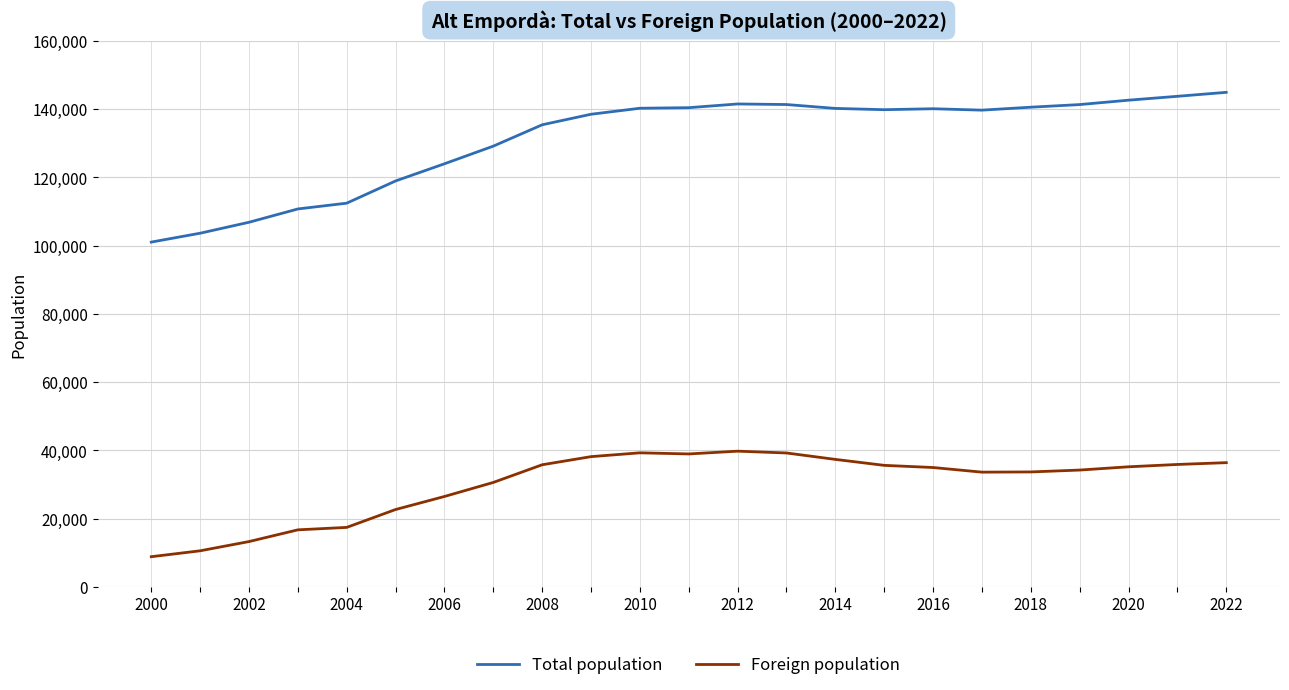

Which series has the largest total across all categories?

Total population